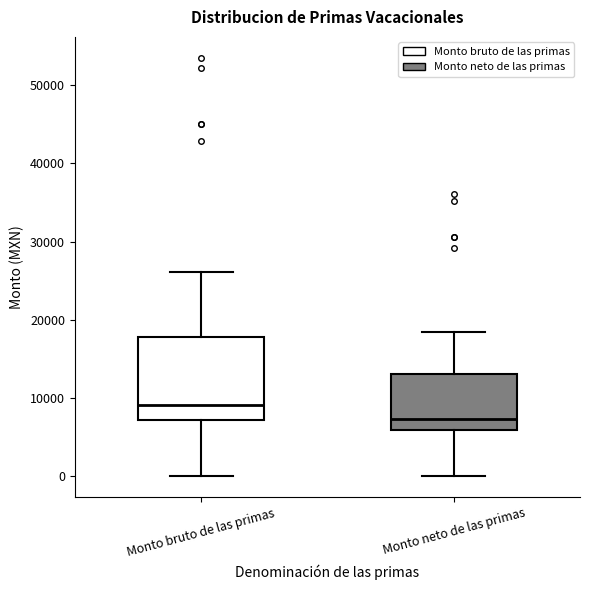

Which box has the lowest median line?

Monto neto de las primas